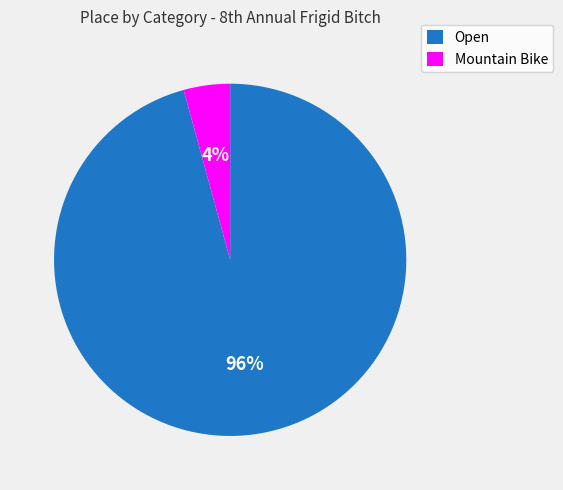

Rank the categories by value from lowest to highest.

Mountain Bike, Open